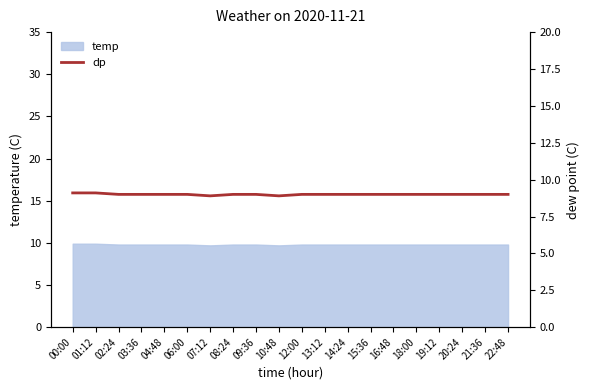

How many lines are shown in the chart?

1